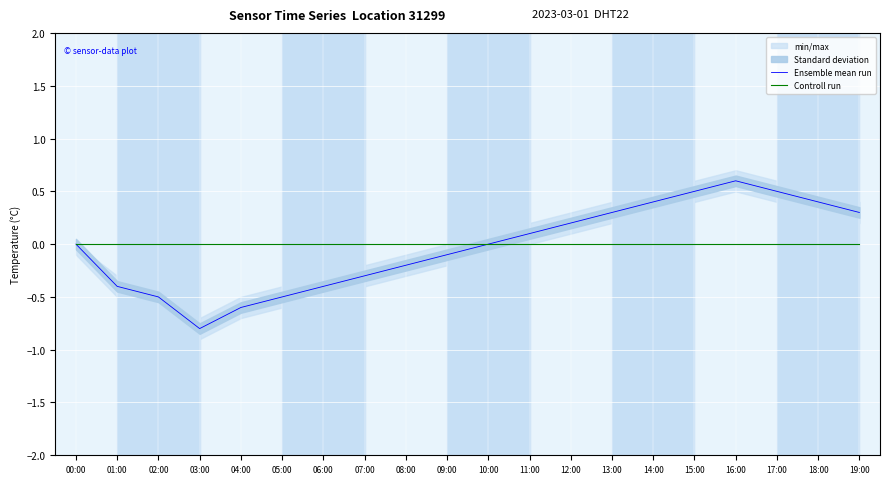

True or false: Controll run and Ensemble mean run cross at least once.

False